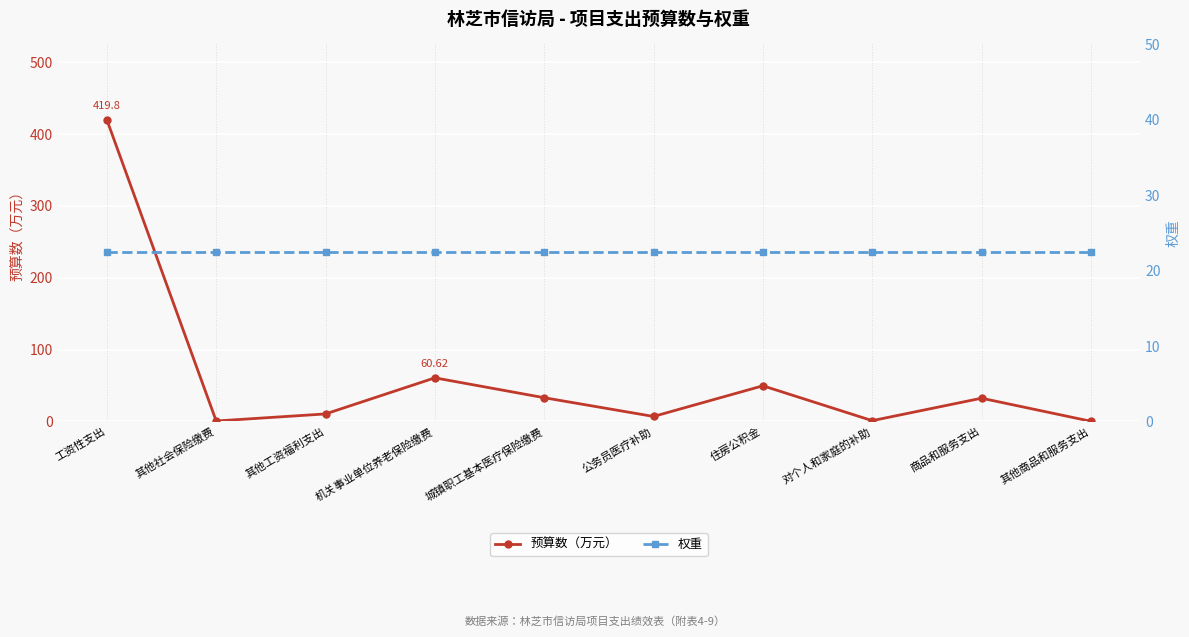

Which series ends up on top after the final intersection of 预算数（万元） and 权重?

权重